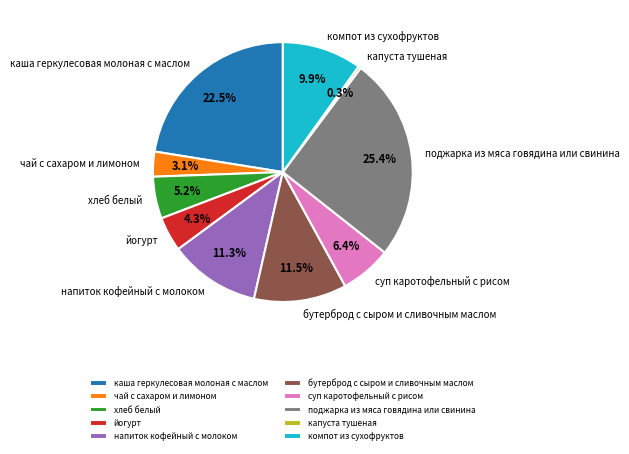

Does суп каротофельный с рисом account for over 50% of the chart?

No